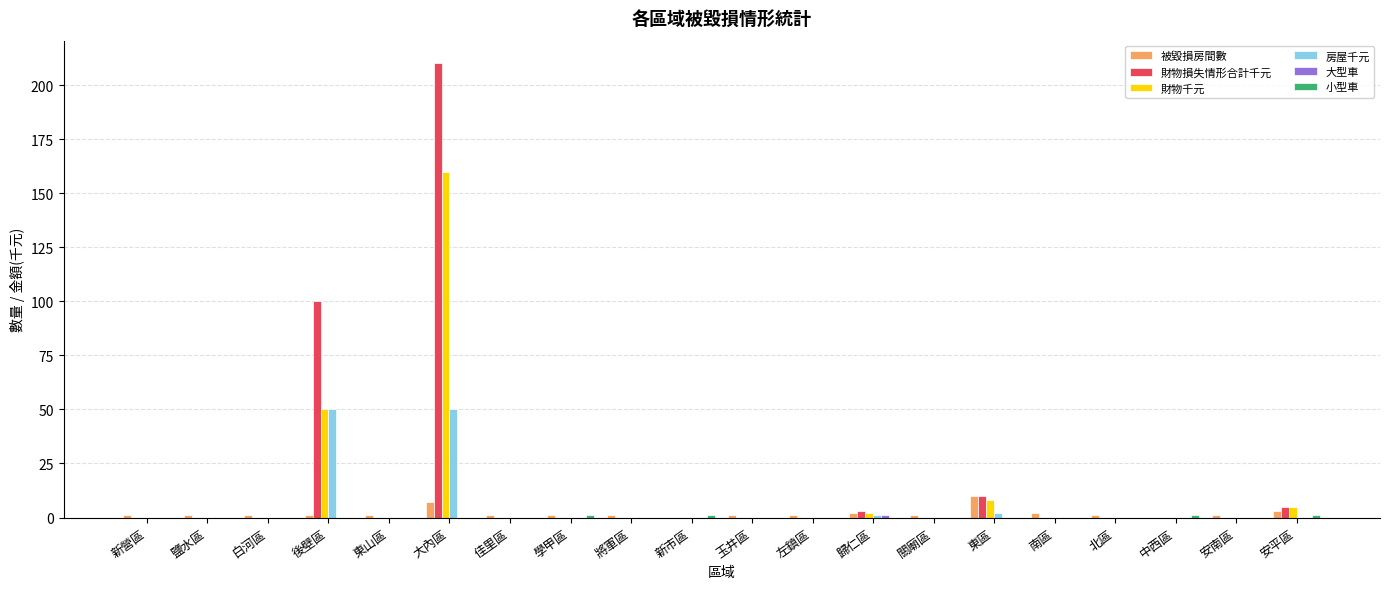

Which series has the largest total across all categories?

財物損失情形合計千元